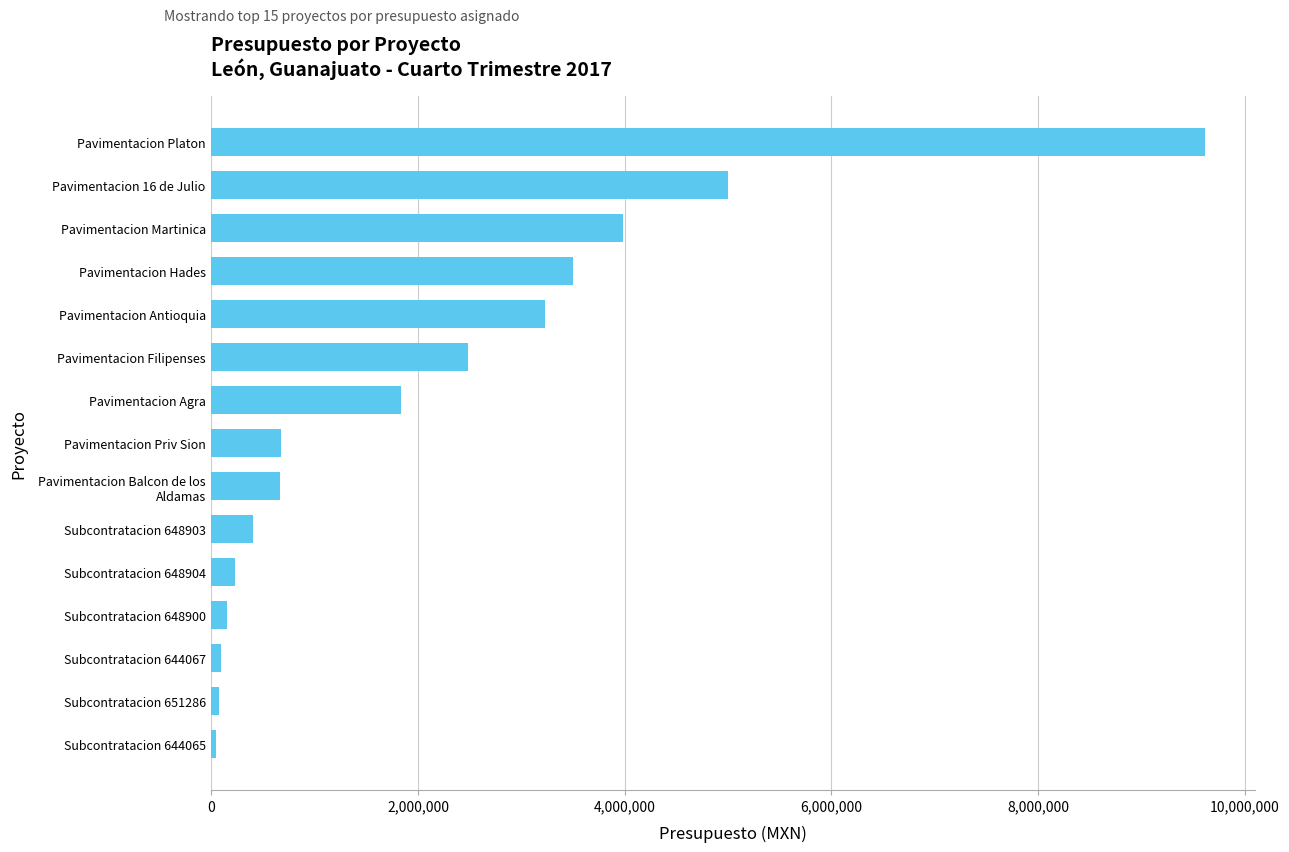

What is the difference between the maximum and minimum values?

9576308.7